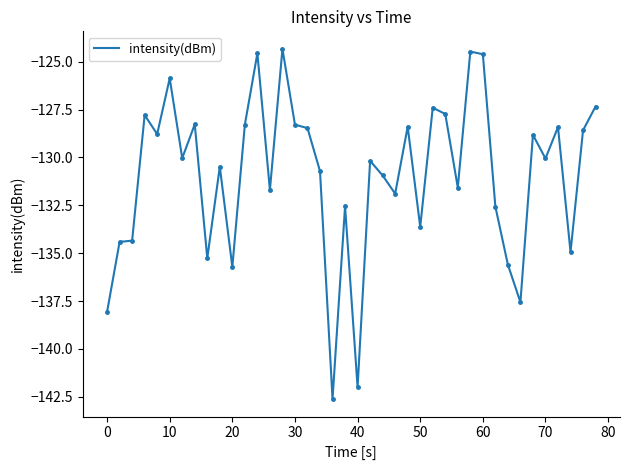

What is the greatest value displayed?

-124.3